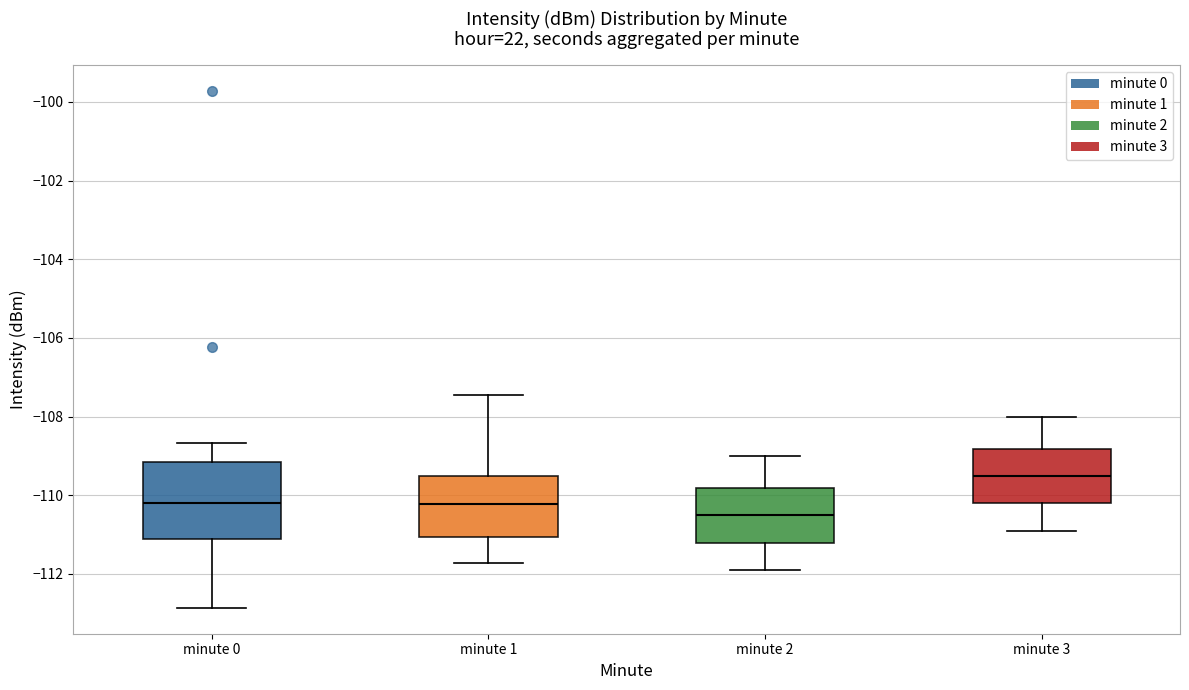

Which box has the lowest median line?

minute 2